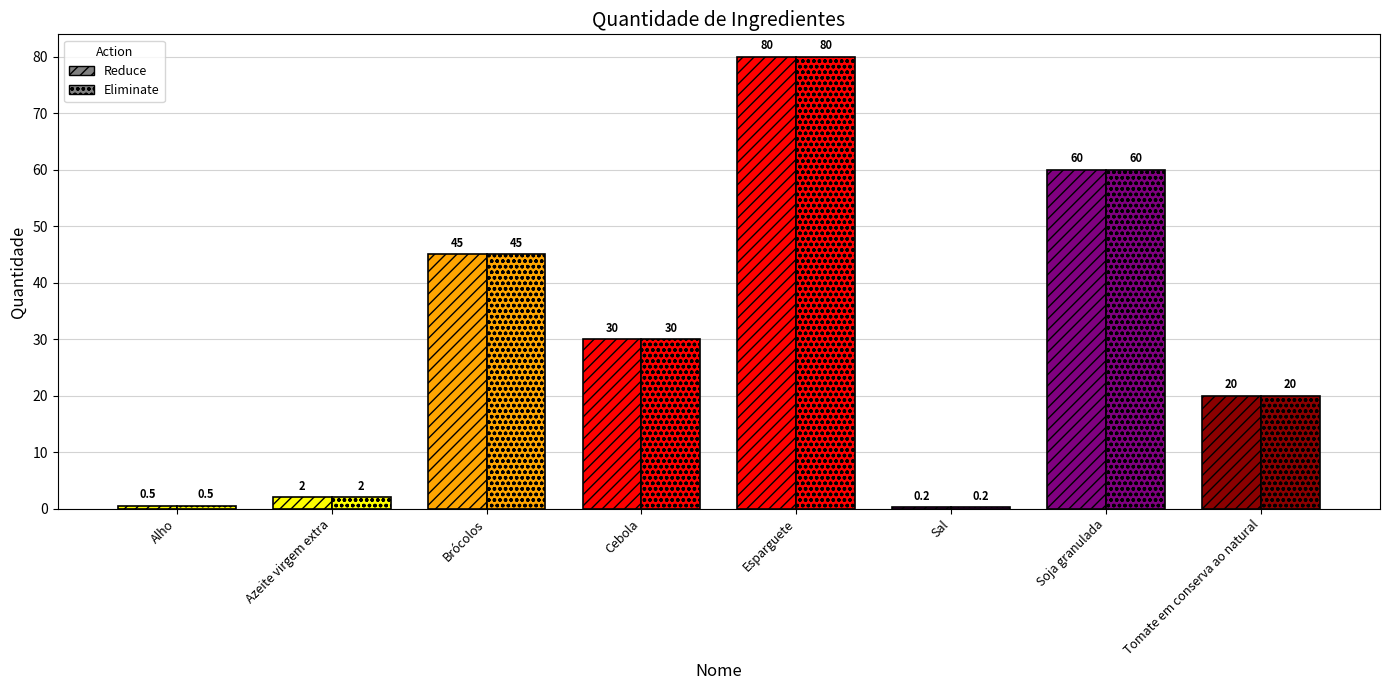

At which label does Reduce first exceed 30?

Brócolos